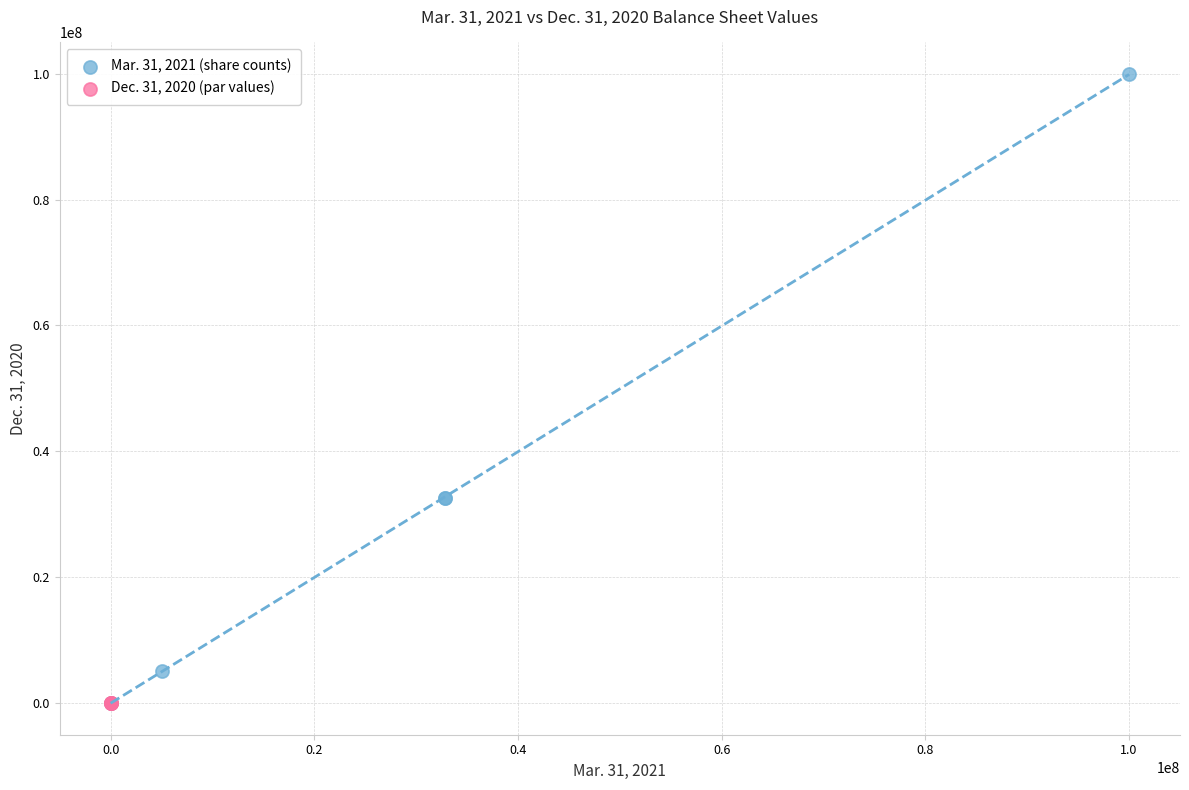

Which series reaches the maximum Y coordinate?

Mar. 31, 2021 (share counts)